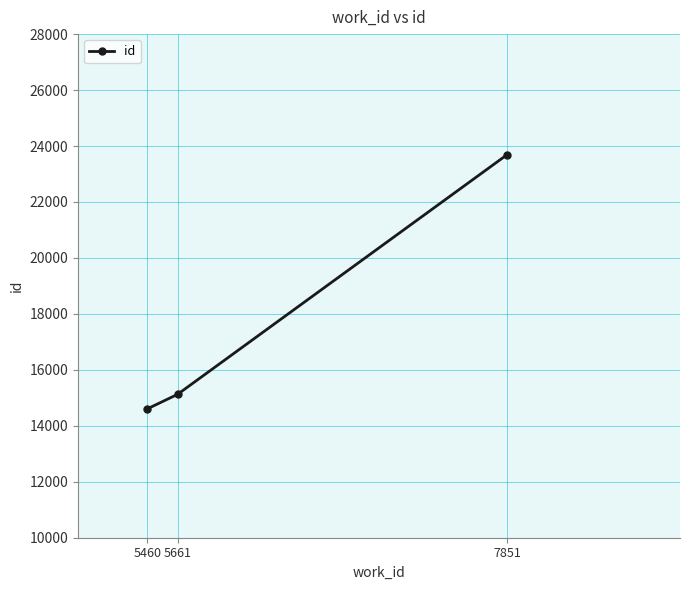

Is it true that the value at 5661 is 3210?

False